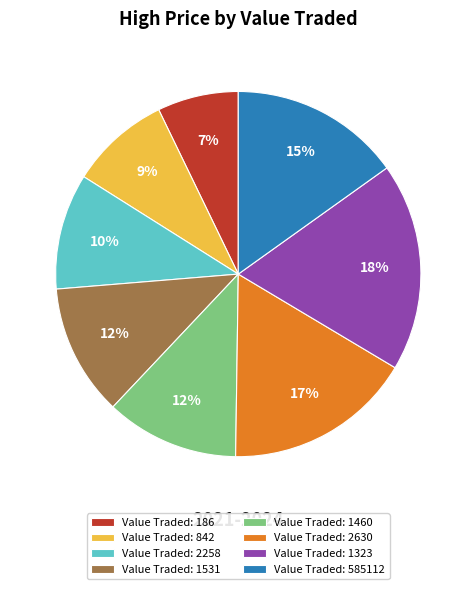

How many segments does this pie chart have?

8